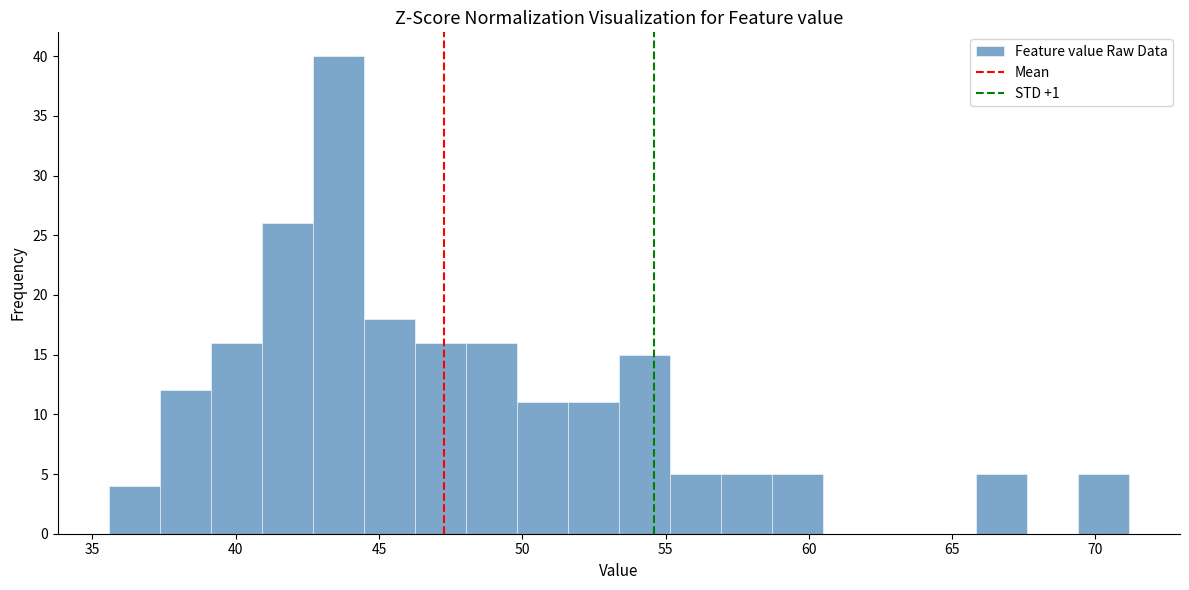

Around what value on the x-axis is the tallest bar? Give the approximate position of its centre, as read against the axis.

43.5